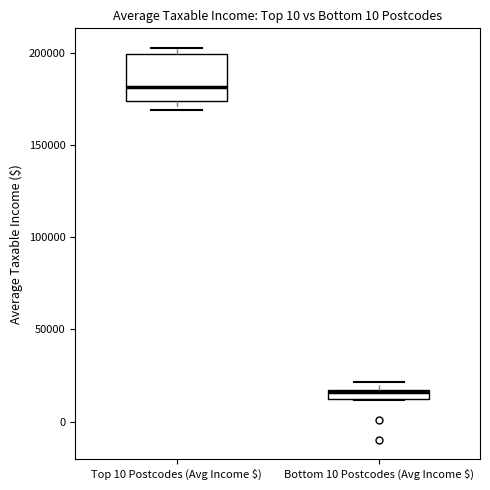

Which box's median line is the highest?

Top 10 Postcodes (Avg Income $)